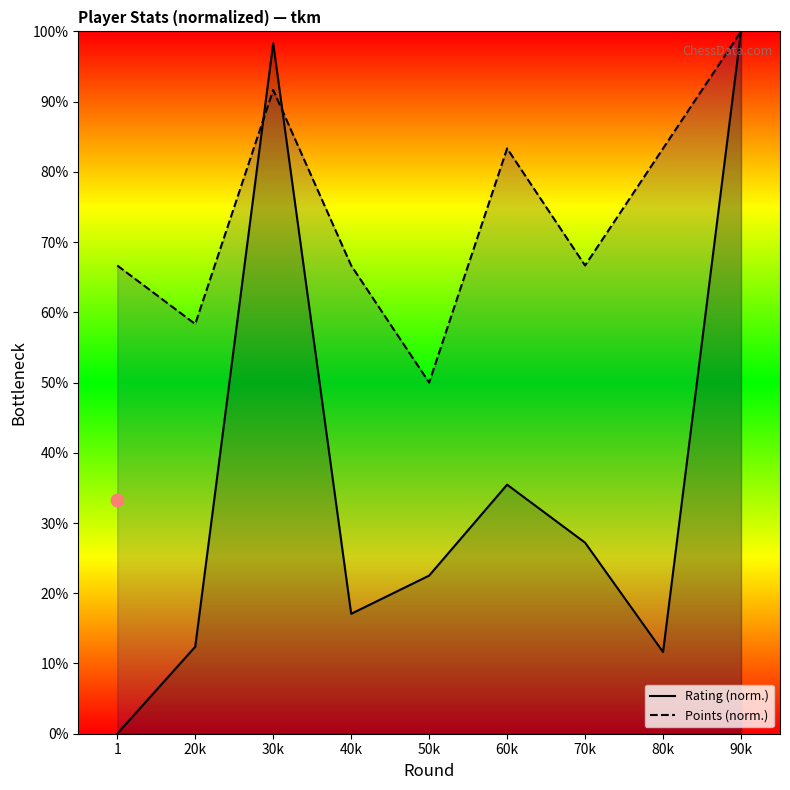

At which category is the sum across all series the highest?

90k